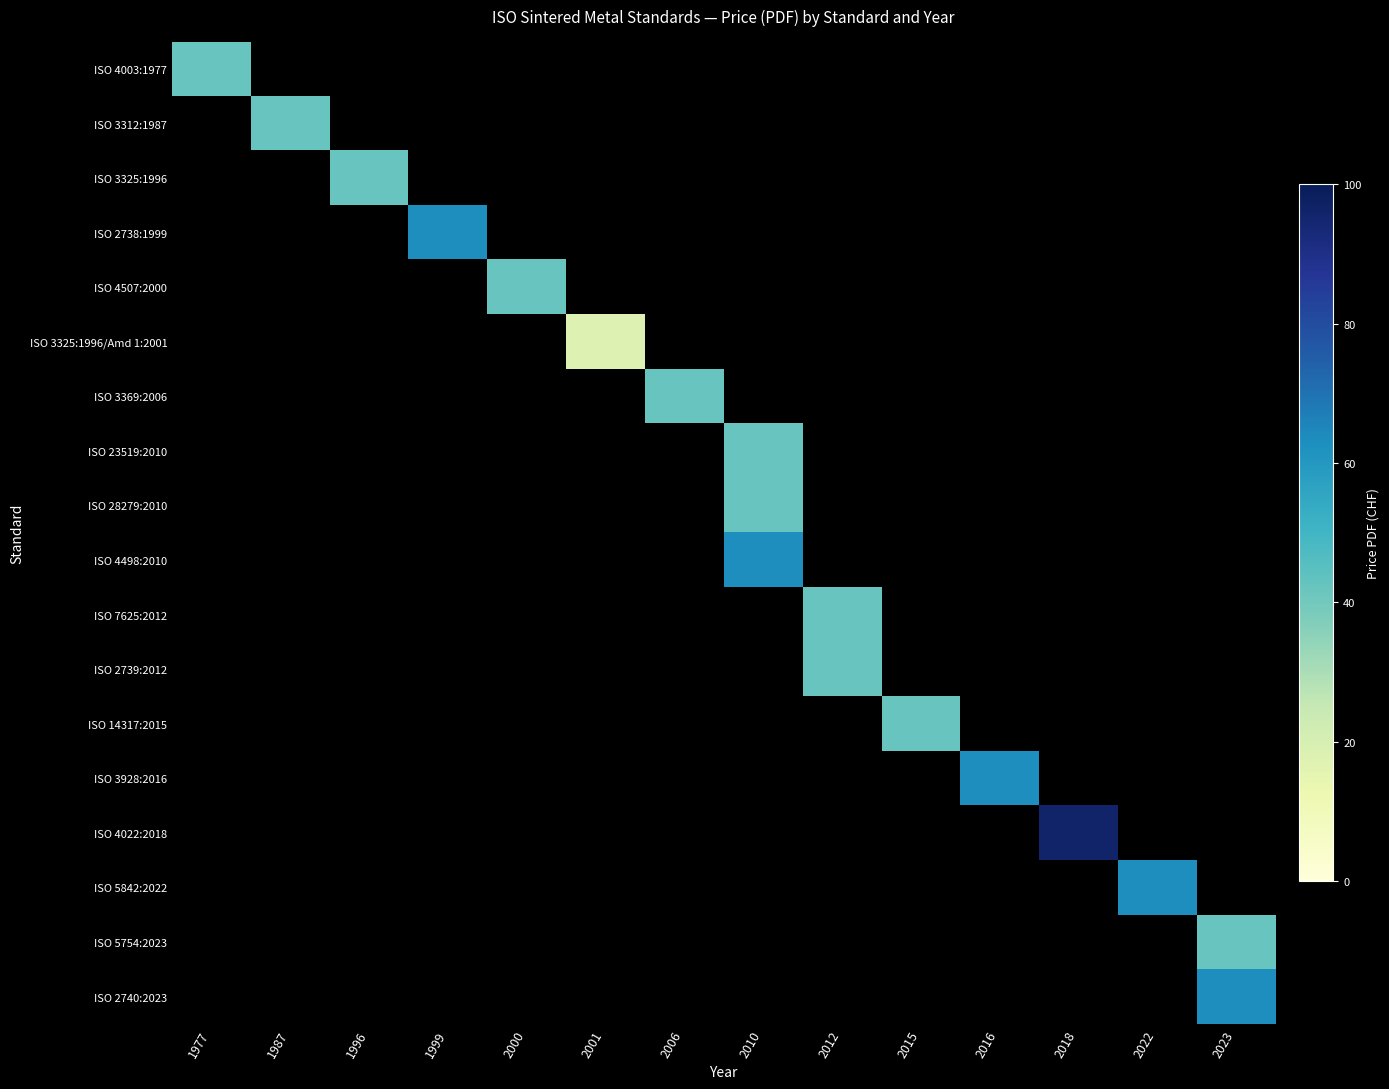

At which category does the chart reach its peak across all series?

2018